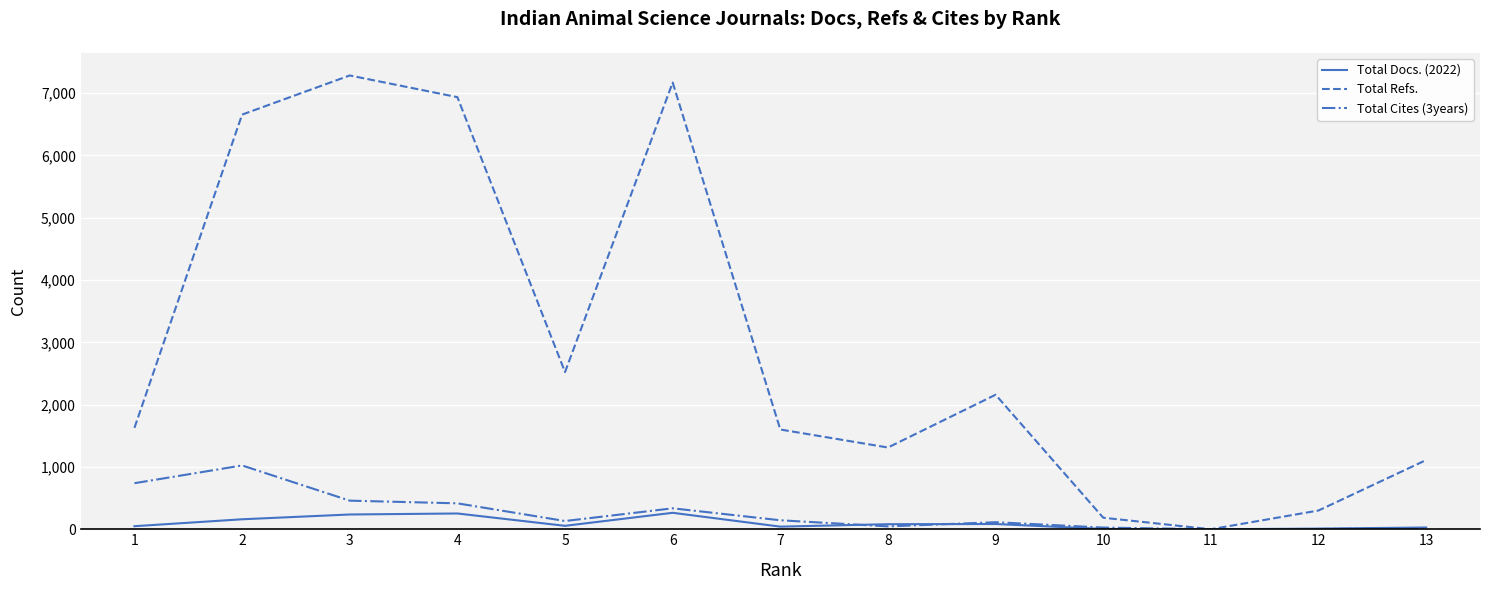

Which series has the largest total across all categories?

Total Refs.